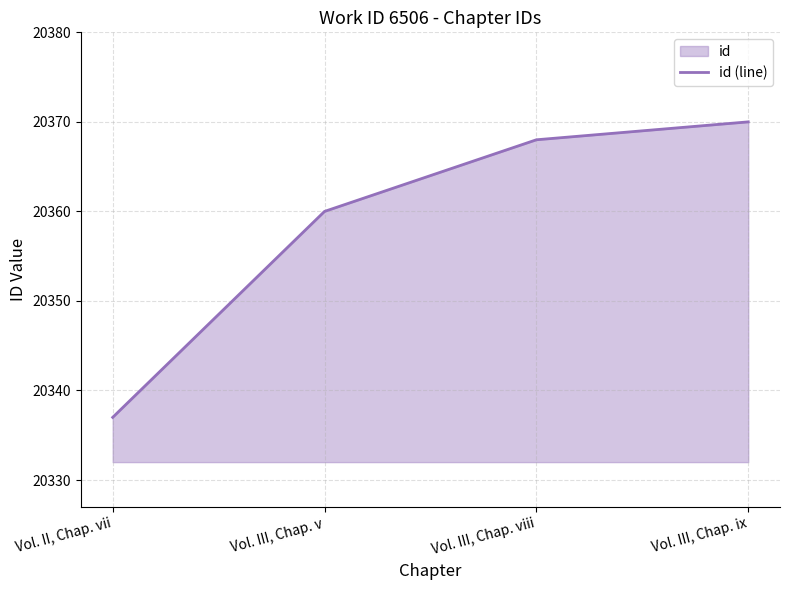

What is the smallest value displayed?

20337